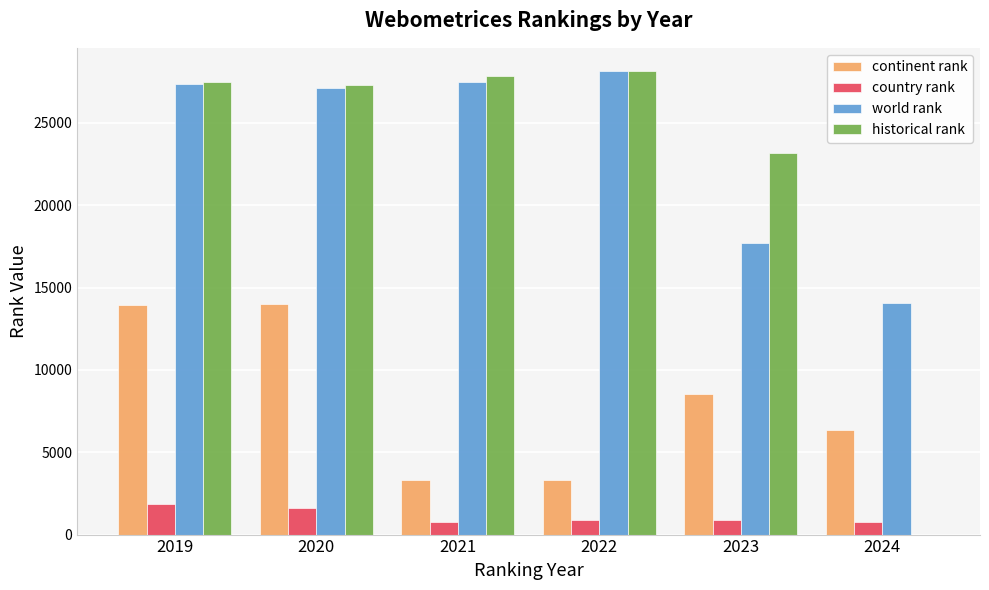

Are the bars grouped side by side (vs. stacked)?

Yes